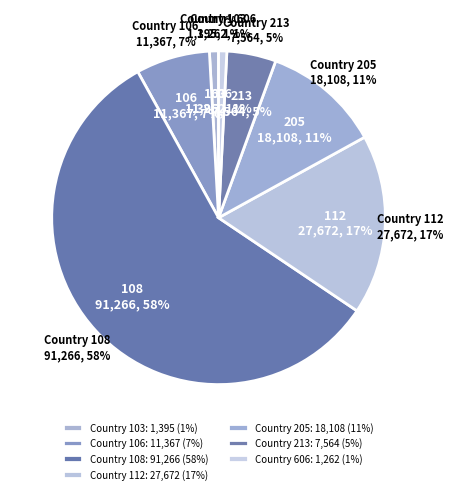

Count the number of slices in the pie.

7